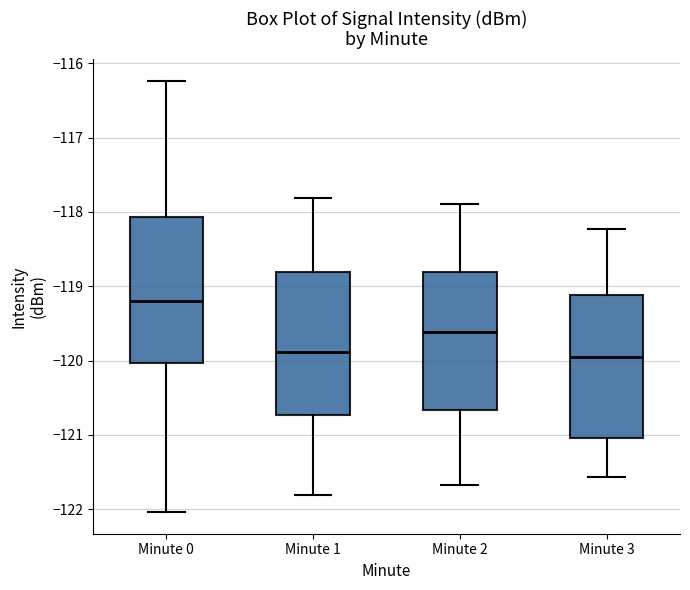

Reading left to right, transcribe this box plot: for each box, give where its median line is, the range the box spans, and where its two whiskers end, as read against the y-axis. The values are not printed on the chart, so give them approximately, as read against the axis.

Minute 0: median -119.2, box -120.0 to -118.1, whiskers -122.0 to -116.2
Minute 1: median -119.9, box -120.7 to -118.8, whiskers -121.8 to -117.8
Minute 2: median -119.6, box -120.7 to -118.8, whiskers -121.7 to -117.9
Minute 3: median -119.9, box -121.0 to -119.1, whiskers -121.6 to -118.2